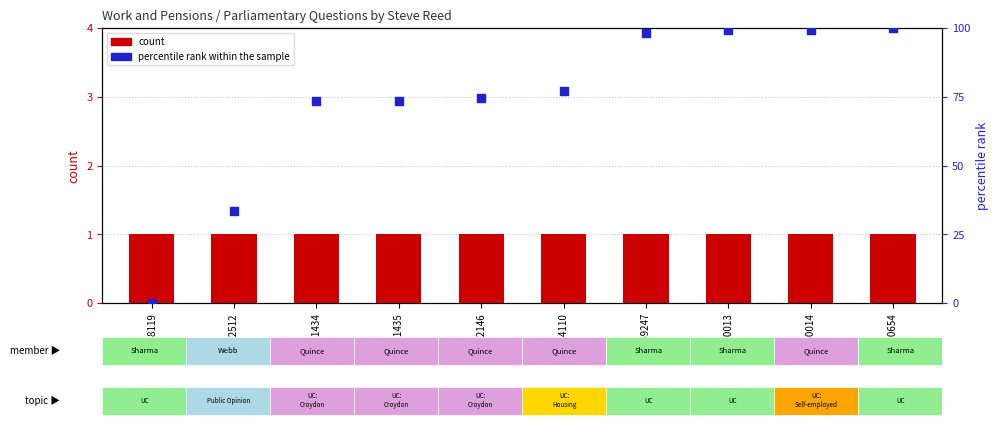

Which series has the largest total across all categories?

percentile rank within the sample